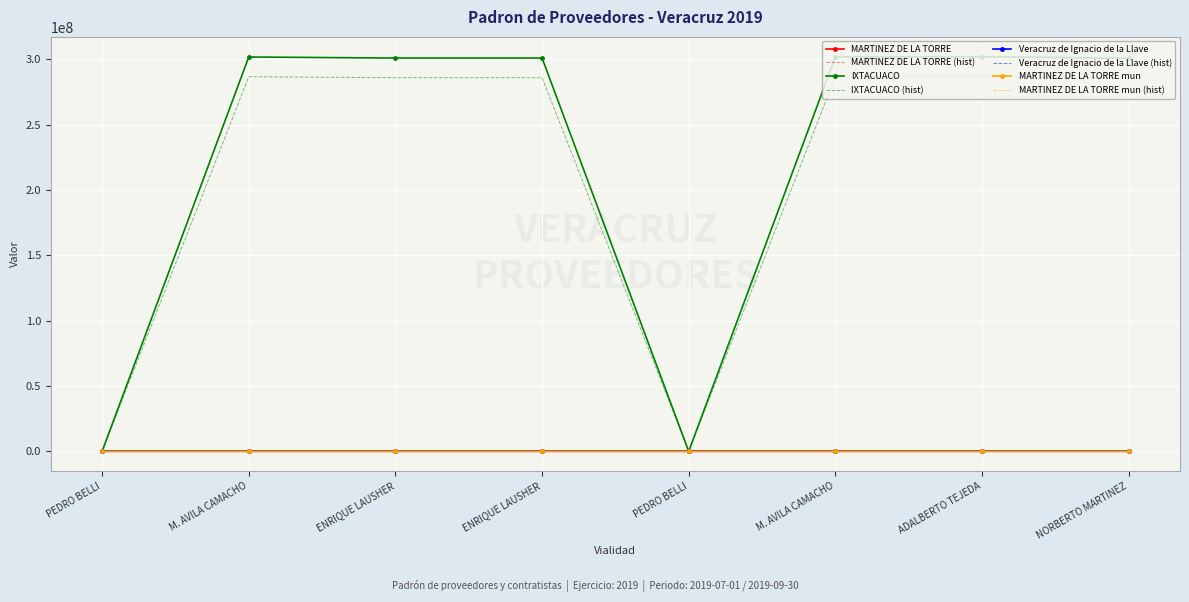

What are all the series names shown in the legend?

MARTINEZ DE LA TORRE, MARTINEZ DE LA TORRE (hist), IXTACUACO, IXTACUACO (hist), Veracruz de Ignacio de la Llave, Veracruz de Ignacio de la Llave (hist), MARTINEZ DE LA TORRE mun, MARTINEZ DE LA TORRE mun (hist)